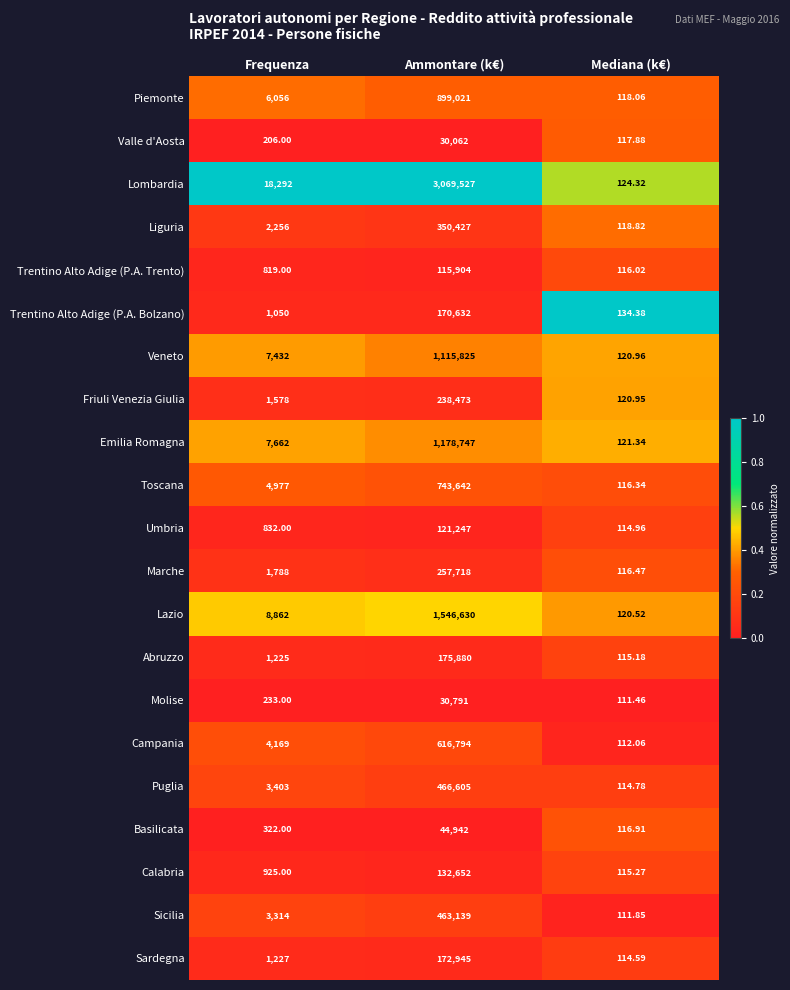

Which series has the largest range (max minus min)?

Lombardia